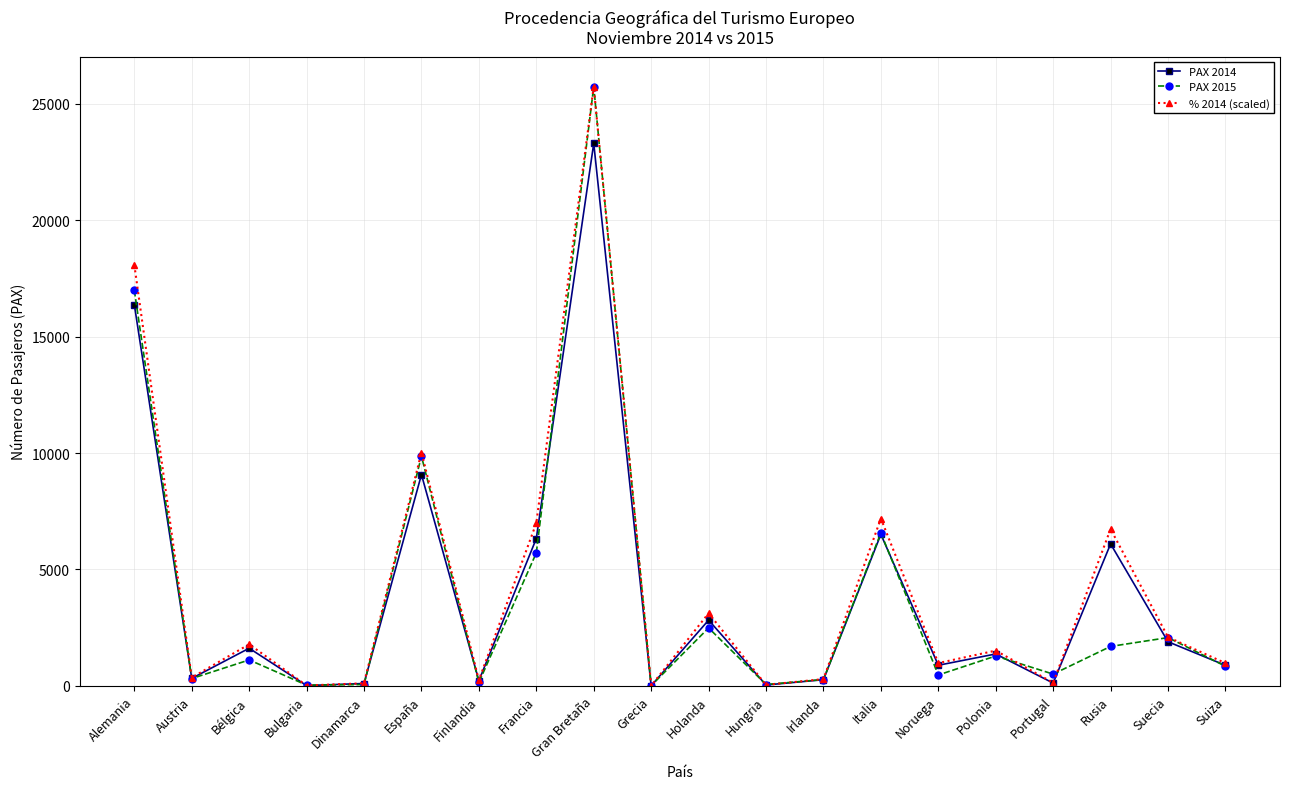

True or false: PAX 2015 and PAX 2014 cross at least once.

True